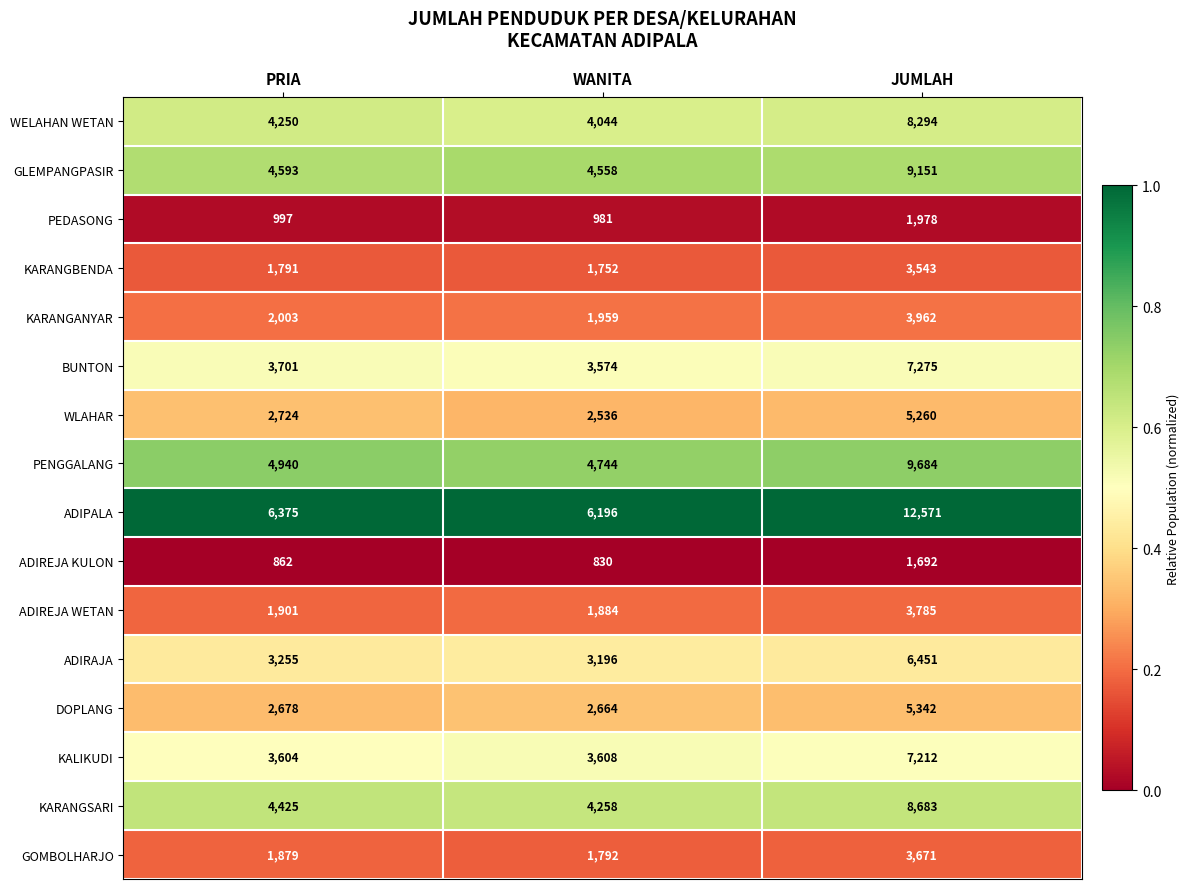

Read the PENGGALANG value at PRIA, to the nearest 50.

4950